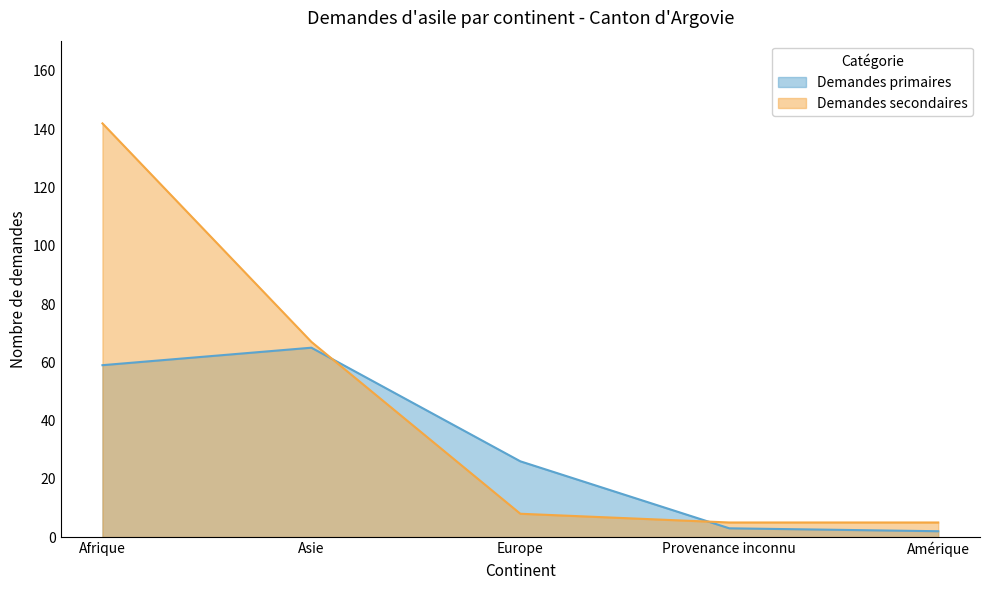

What is the sum of the Demandes primaires values at Afrique and Provenance inconnu?

62